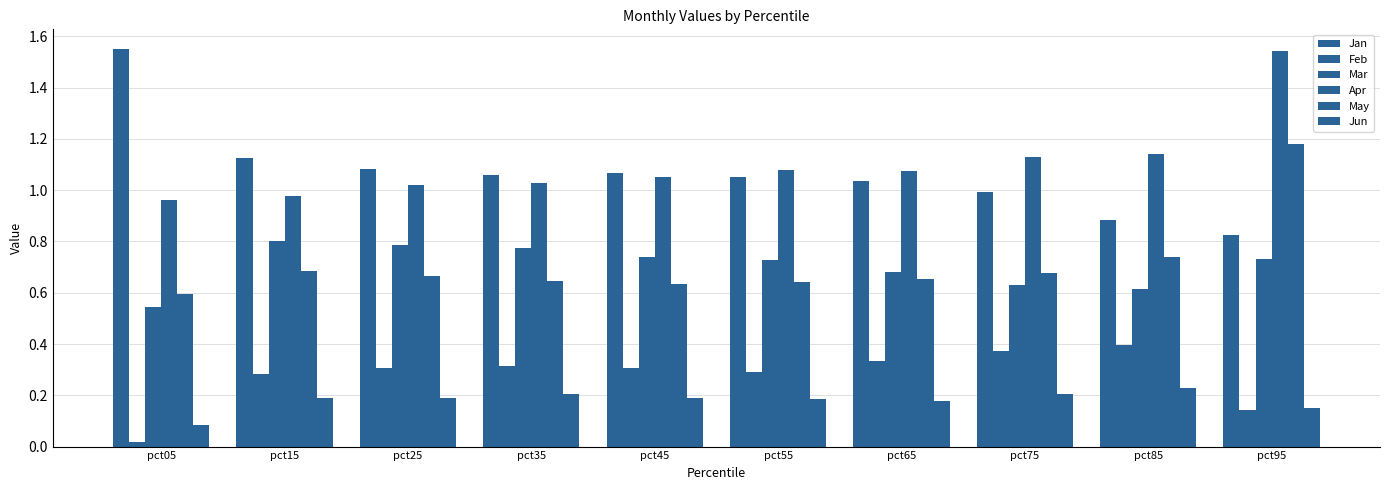

What is the sum of all Jun values?

1.8